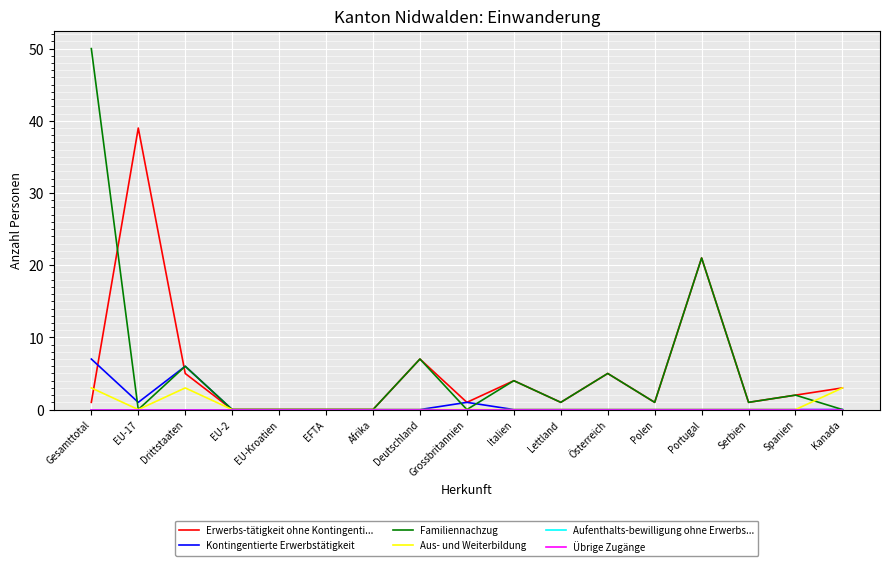

True or false: Kontingentierte Erwerbstätigkeit and Aufenthalts-bewilligung ohne Erwerbs... cross at least once.

False